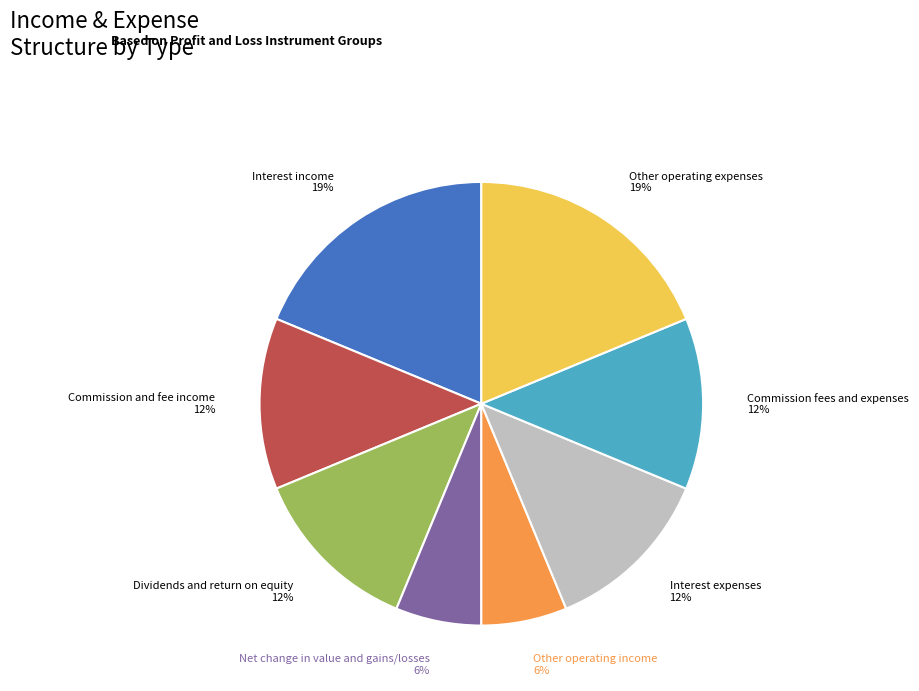

Is it true that Interest income is 19% of the pie?

True